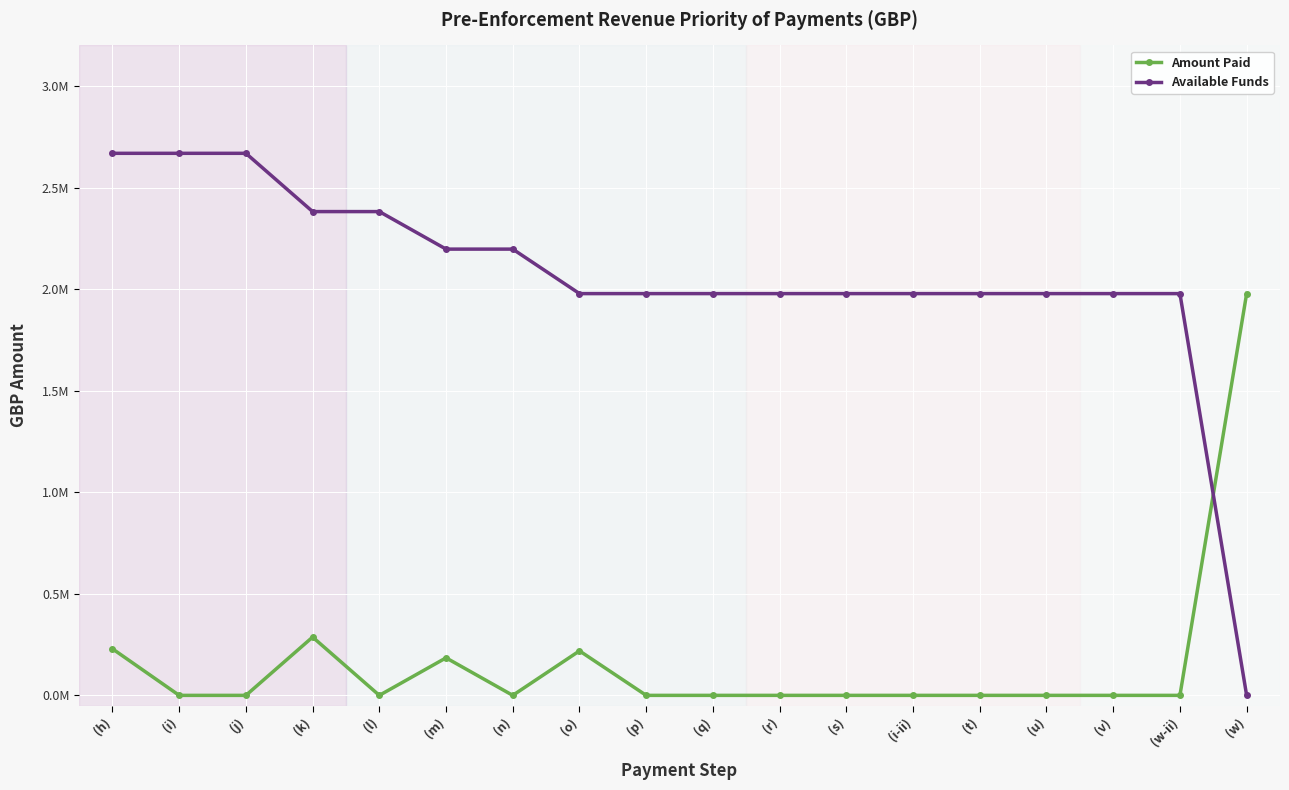

Rank the series by their average value, from lowest to highest.

Amount Paid, Available Funds